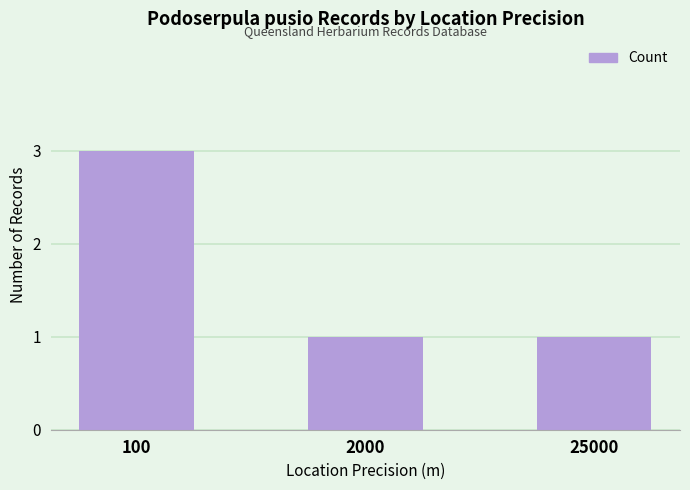

The value at 100 is 2. True or false?

False